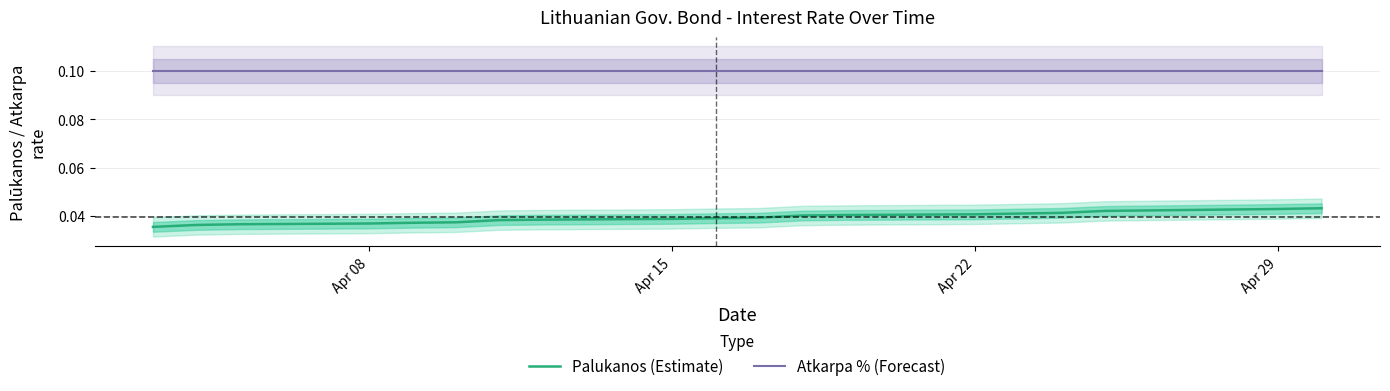

Which series has the largest total across all categories?

Atkarpa % (Forecast)